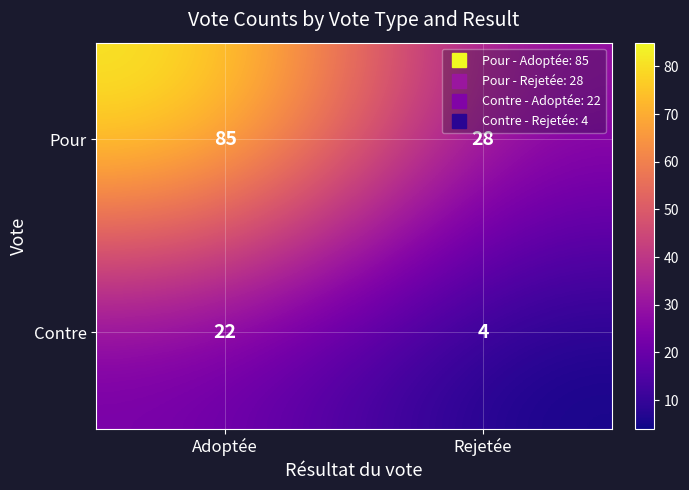

Between Adoptée and Rejetée, which series saw the biggest shift?

Pour